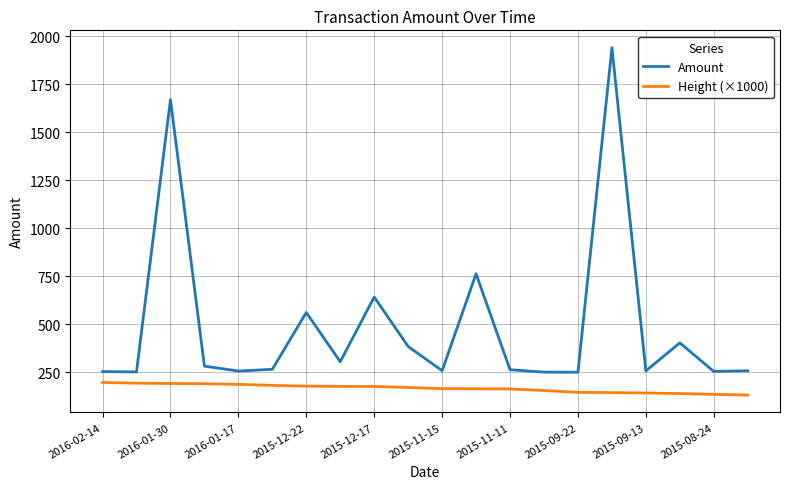

Which series has the widest spread of values?

Amount